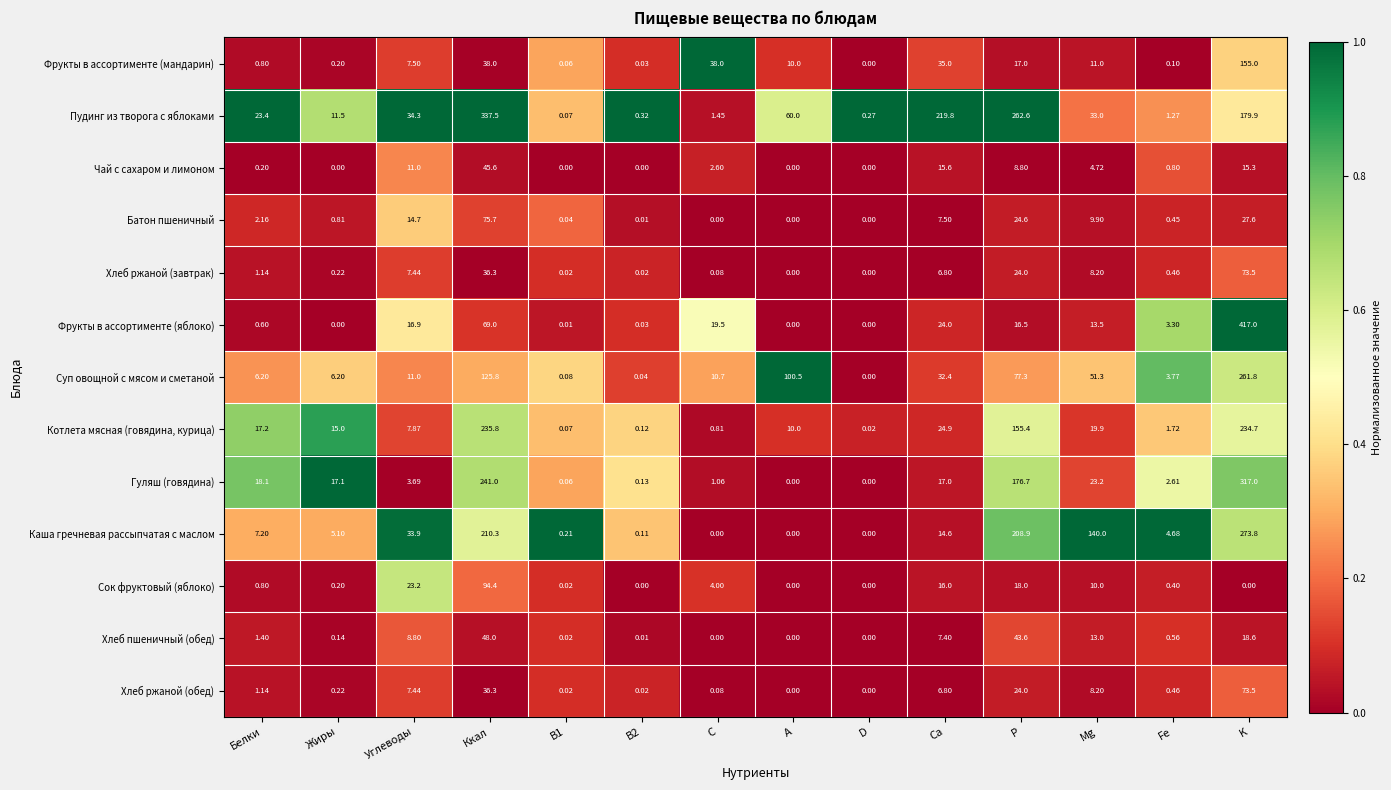

At which label does Фрукты в ассортименте (мандарин) reach its minimum?

D